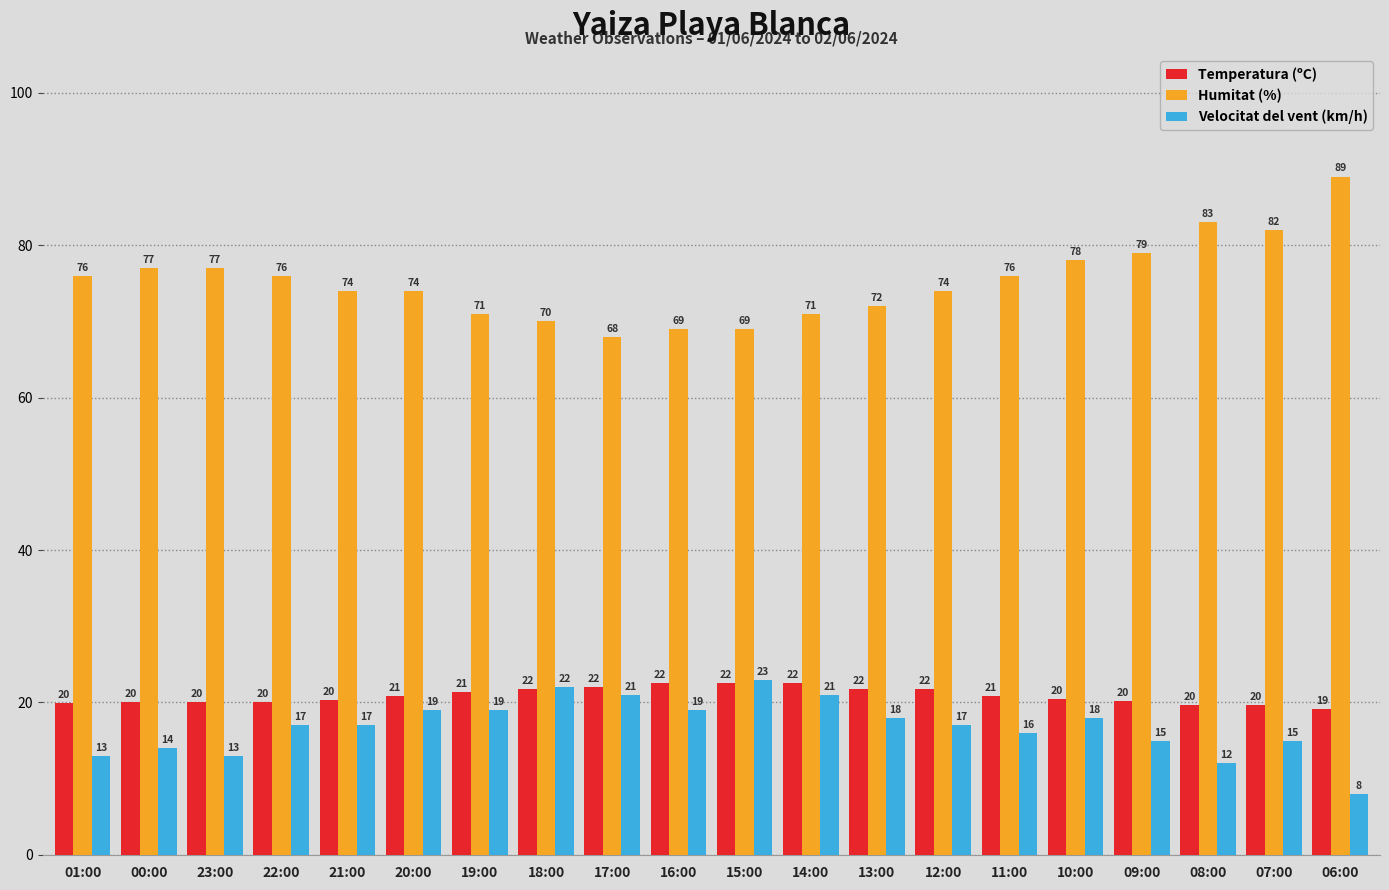

How many distinct data groups are displayed?

3